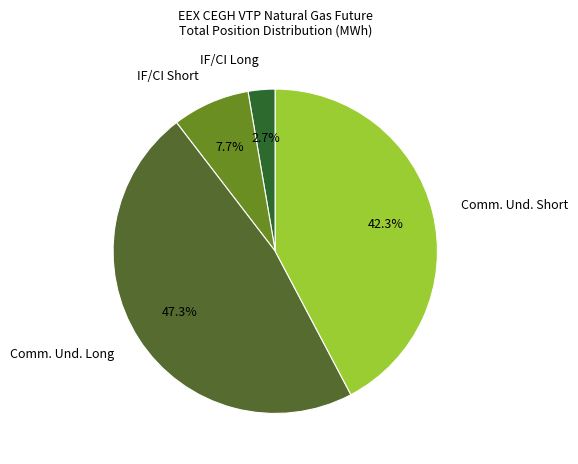

Which category has the smallest portion of the pie?

IF/CI Long